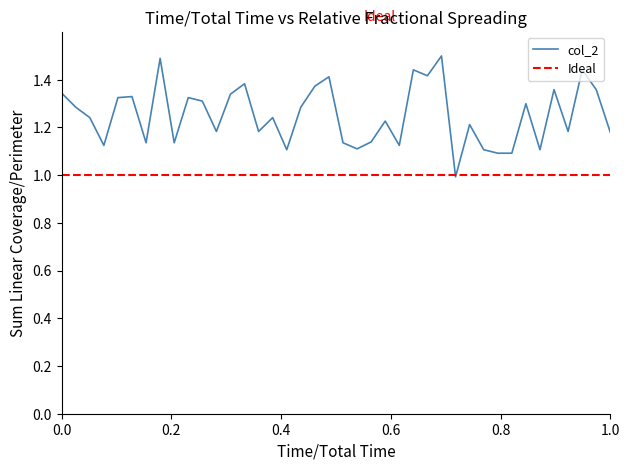

What is the lowest value of the col_2 series?

1.0